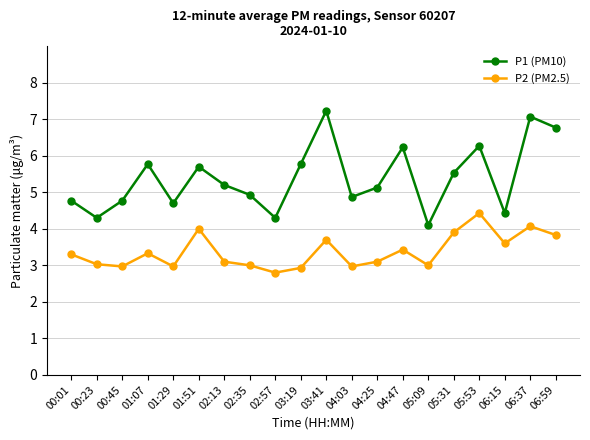

Reading right to left, list all the values displayed in this chart.

P1 (PM10): 06:59=6.8	06:37=7.1	06:15=4.4	05:53=6.3	05:31=5.5	05:09=4.1	04:47=6.2	04:25=5.1	04:03=4.9	03:41=7.2	03:19=5.8	02:57=4.3	02:35=4.9	02:13=5.2	01:51=5.7	01:29=4.7	01:07=5.8	00:45=4.8	00:23=4.3	00:01=4.8
P2 (PM2.5): 06:59=3.8	06:37=4.1	06:15=3.6	05:53=4.4	05:31=3.9	05:09=3.0	04:47=3.4	04:25=3.1	04:03=3.0	03:41=3.7	03:19=2.9	02:57=2.8	02:35=3.0	02:13=3.1	01:51=4.0	01:29=3.0	01:07=3.3	00:45=3.0	00:23=3.0	00:01=3.3